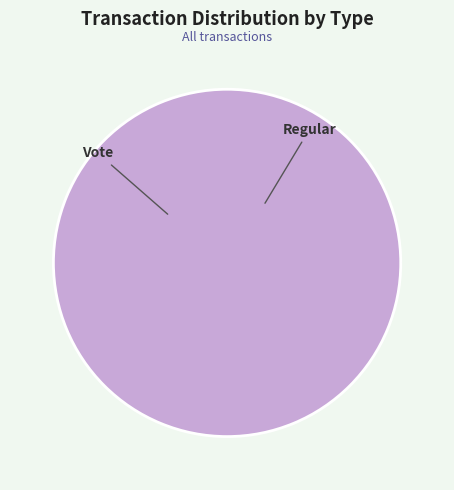

What is the largest slice in the pie chart?

Vote